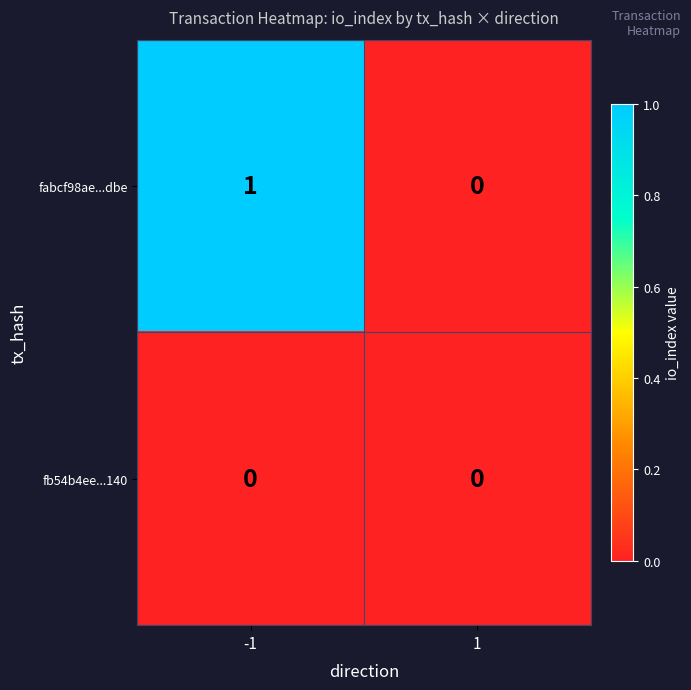

Reading left to right, transcribe all the data shown in this chart.

fabcf98ae...dbe: 1	0
fb54b4ee...140: 0	0